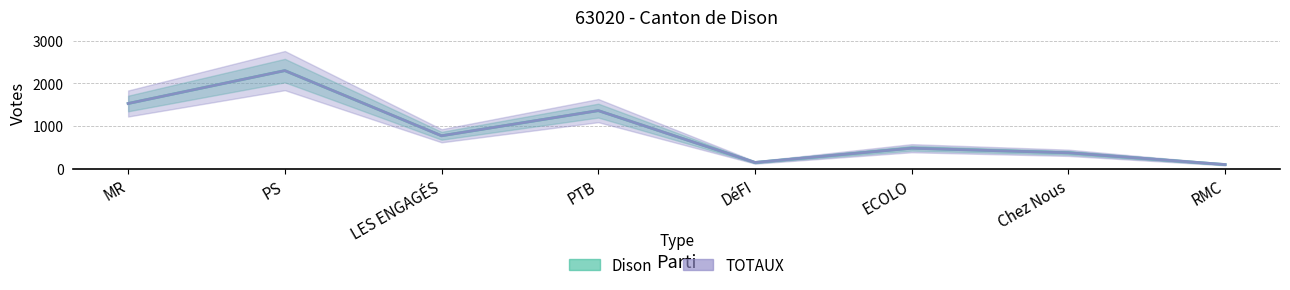

Reading left to right, what are all the values shown in this chart?

Dison: 1527	2300	769	1360	142	477	369	93
TOTAUX: 1527	2300	769	1360	142	477	369	93